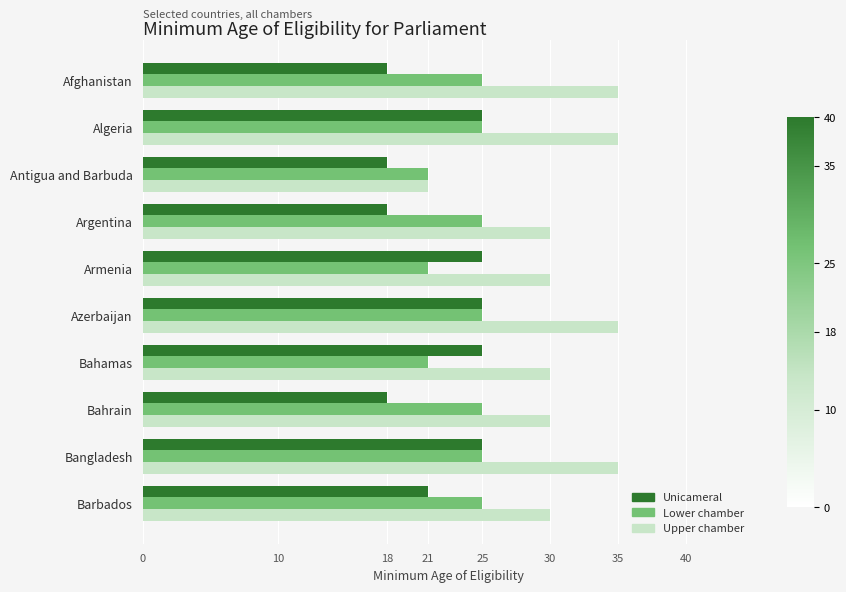

What is the total value across all series at Bahamas?

76